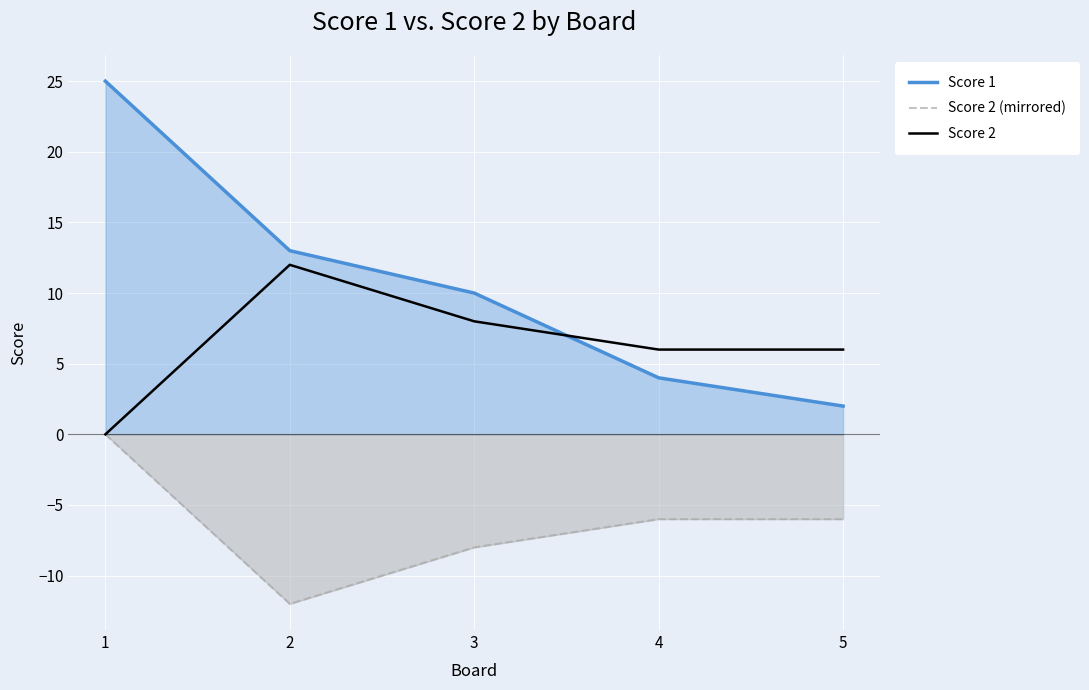

What is the difference between the Score 1 values at 4 and 1?

21